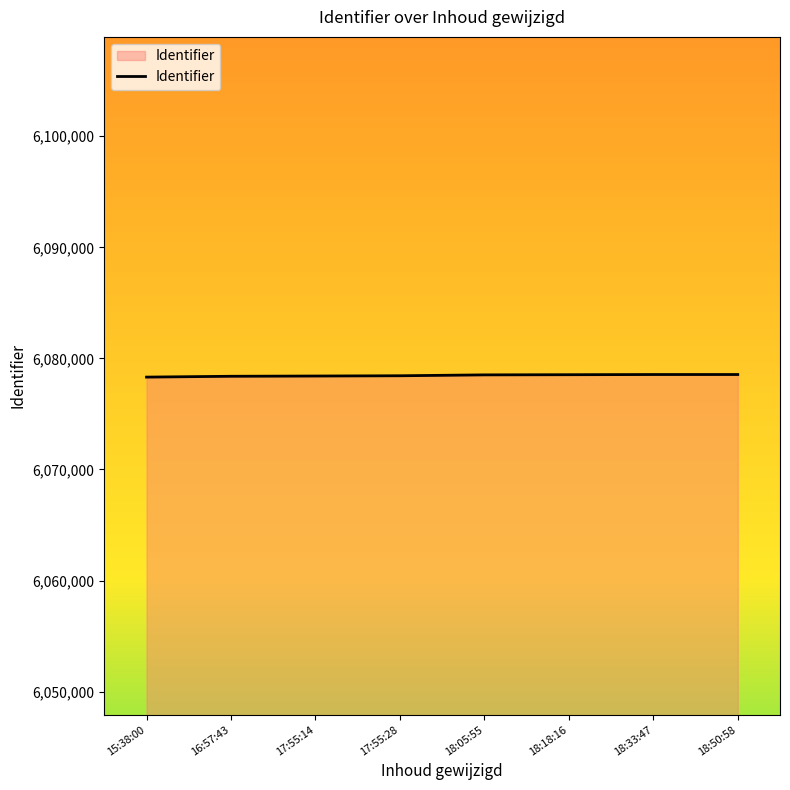

Approximately how many times larger is the value at 17:55:28 compared to 18:18:16?

1.0